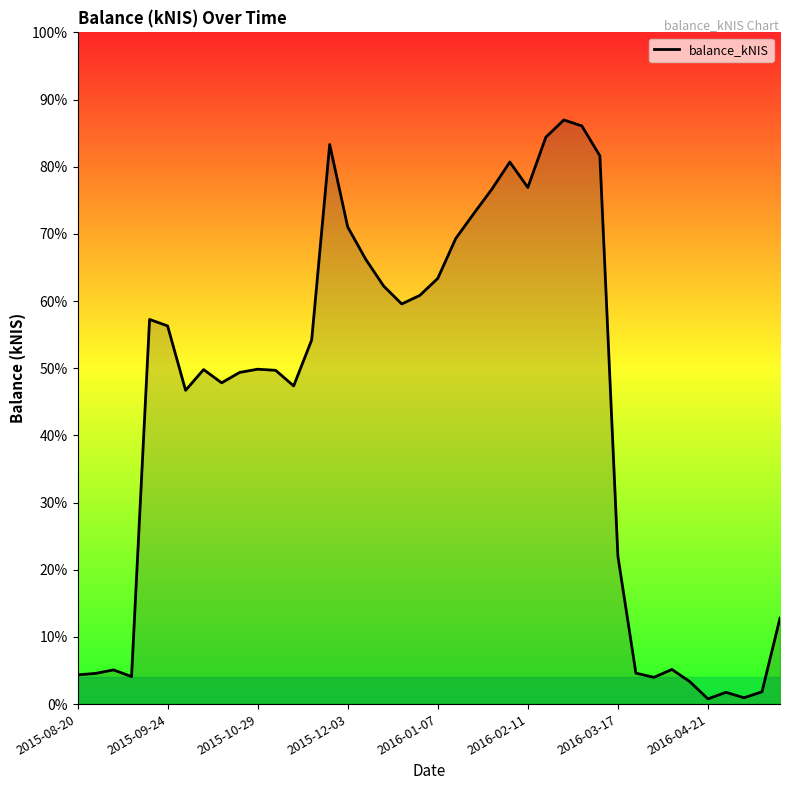

Does the chart have visible grid lines?

No